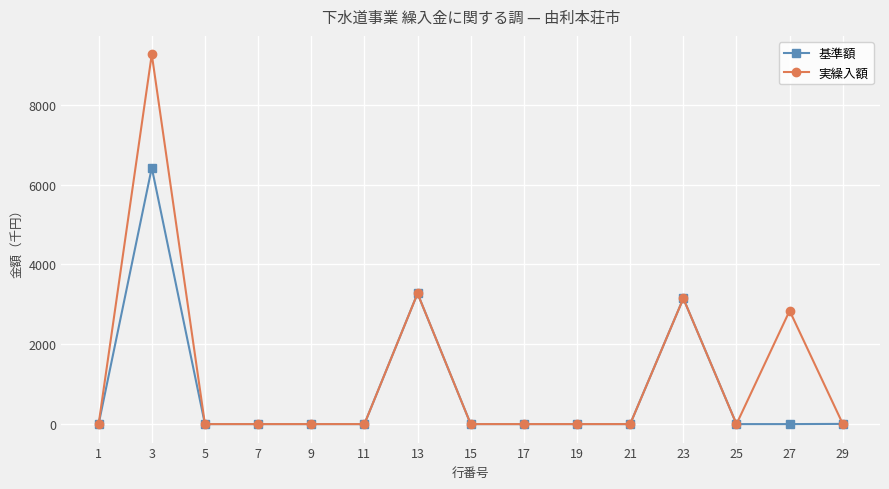

Is this an area chart (filled region under the line)?

No